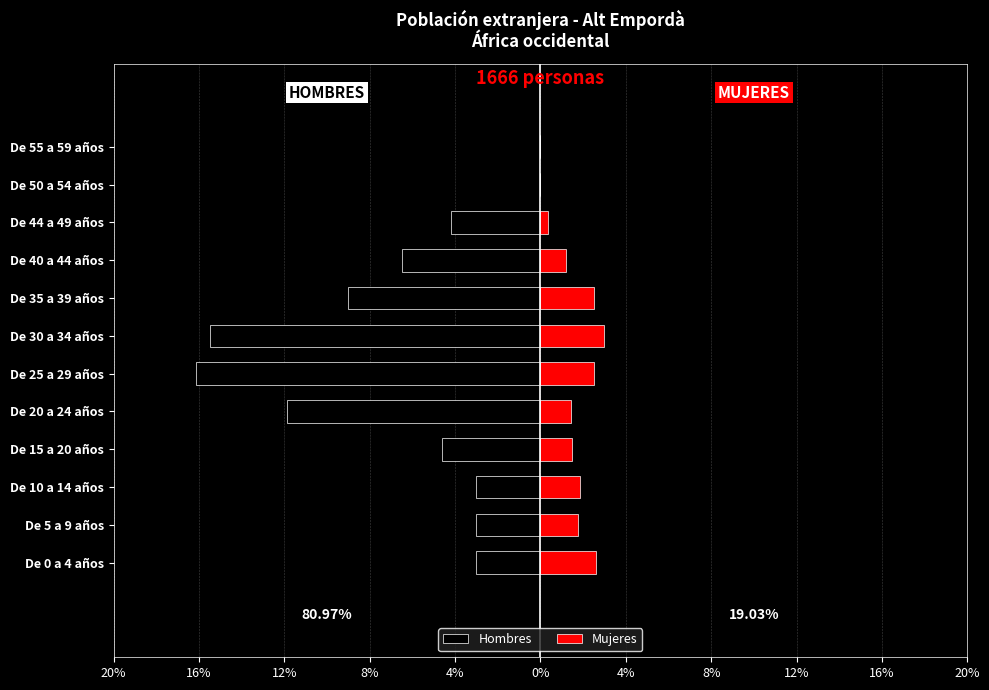

How many bars are there in total?

24